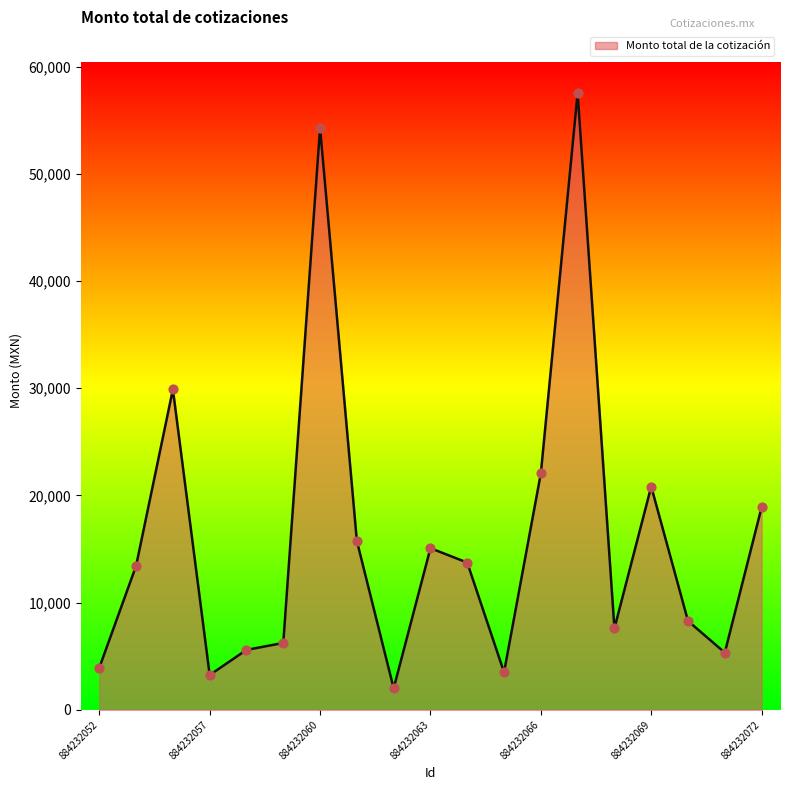

What is the greatest value displayed?

57547.6